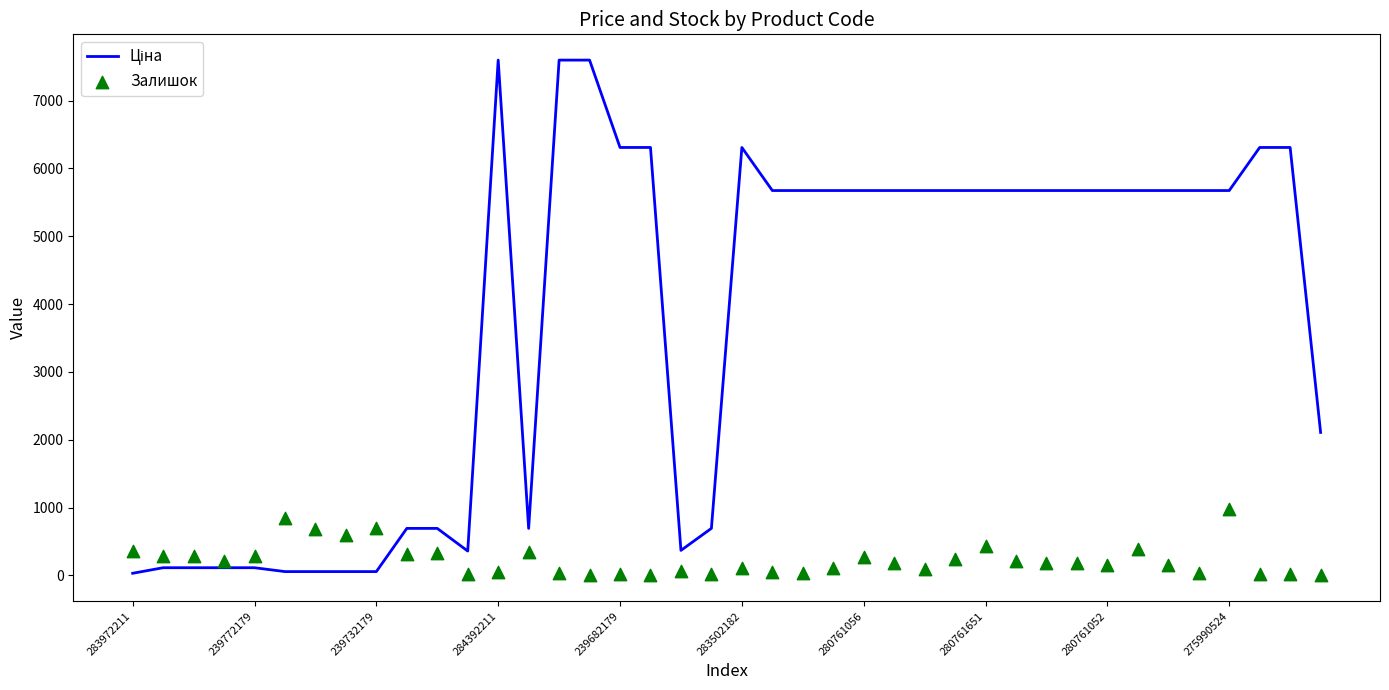

Is the value of Ціна at 36 greater than the value of Залишок at 38?

Yes